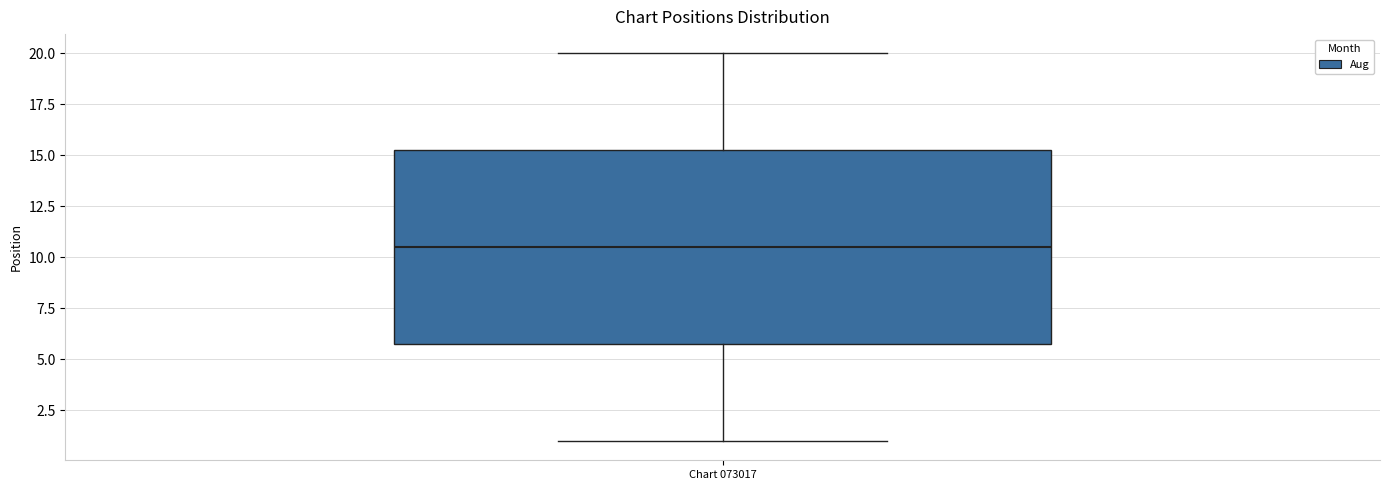

Read this box plot against the y-axis: the position of the median line, the range covered by the box, and the ends of both whiskers. The values are not printed on the chart, so give them approximately, as read against the axis.

median 10.5, box 6.0 to 15.5, whiskers 1.0 to 20.0